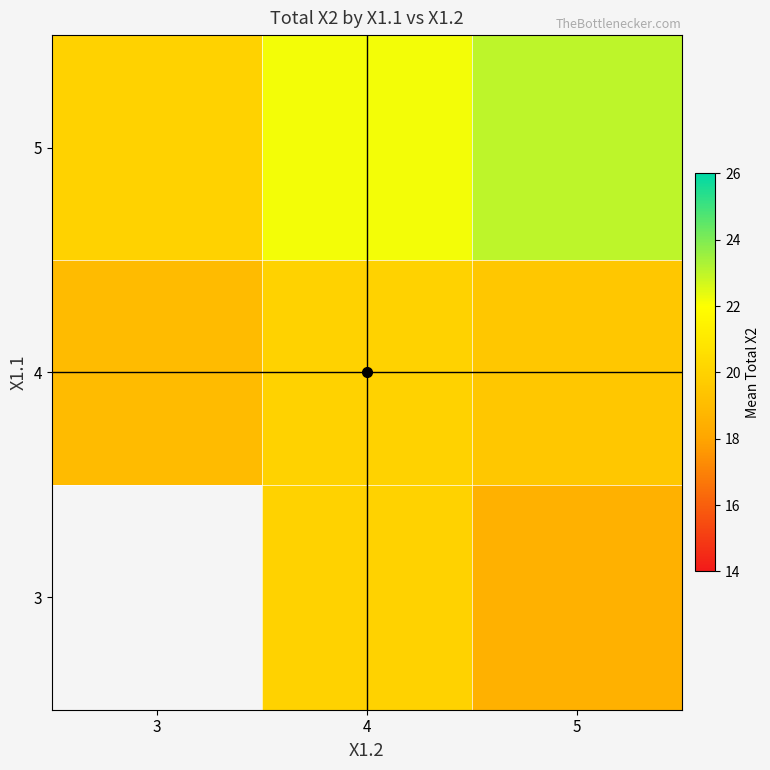

Is it true that 4 equals 27.0 at 3?

False